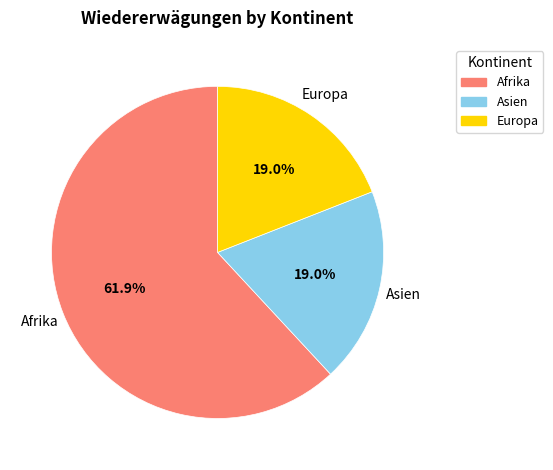

Does Afrika represent more than half of the total?

Yes